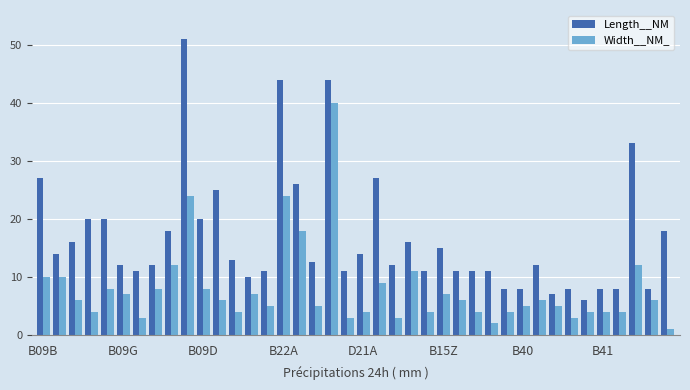

Reading left to right, what are all the values shown in this chart?

Length__NM: 27.0	14.0	16.0	20.0	20.0	12.0	11.0	12.0	18.0	51.0	20.0	25.0	13.0	10.0	11.0	44.0	26.0	12.5	44.0	11.0	14.0	27.0	12.0	16.0	11.0	15.0	11.0	11.0	11.0	8.0	8.0	12.0	7.0	8.0	6.0	8.0	8.0	33.0	8.0	18.0
Width__NM_: 10.0	10.0	6.0	4.0	8.0	7.0	3.0	8.0	12.0	24.0	8.0	6.0	4.0	7.0	5.0	24.0	18.0	5.0	40.0	3.0	4.0	9.0	3.0	11.0	4.0	7.0	6.0	4.0	2.0	4.0	5.0	6.0	5.0	3.0	4.0	4.0	4.0	12.0	6.0	1.0